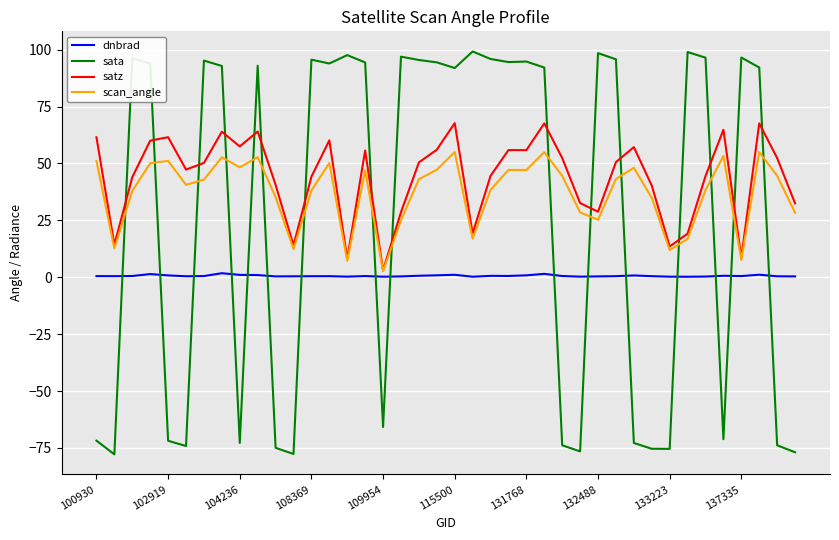

List the series in order of their peak value, lowest first.

dnbrad, scan_angle, satz, sata